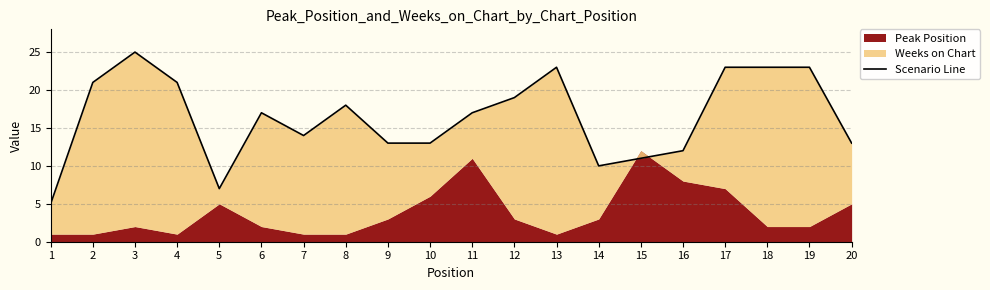

Where does the data first go above 17?

2